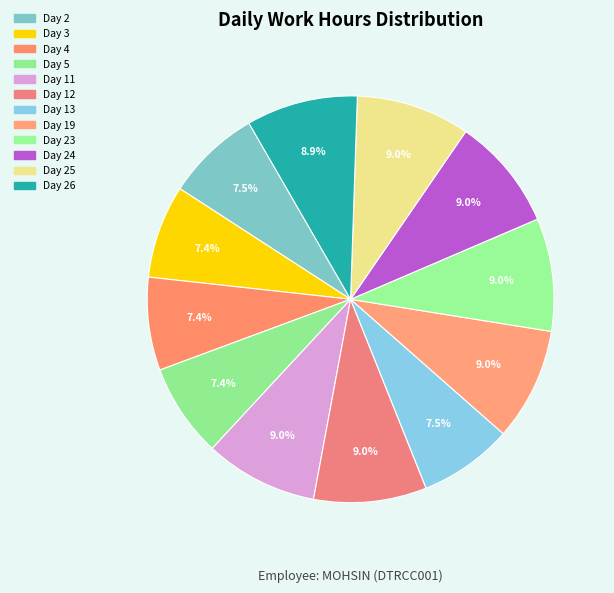

To the nearest percent, what is the average slice percentage?

8%